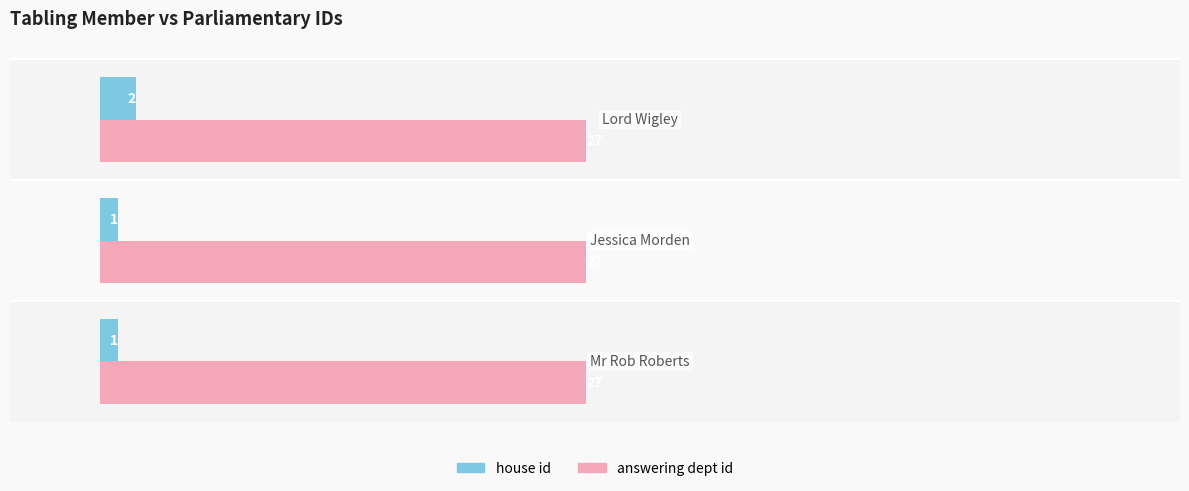

Which series has the largest range (max minus min)?

house id